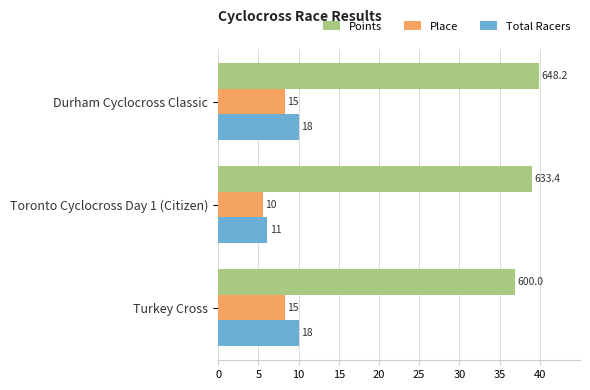

What are all the series names shown in the legend?

Points, Place, Total Racers